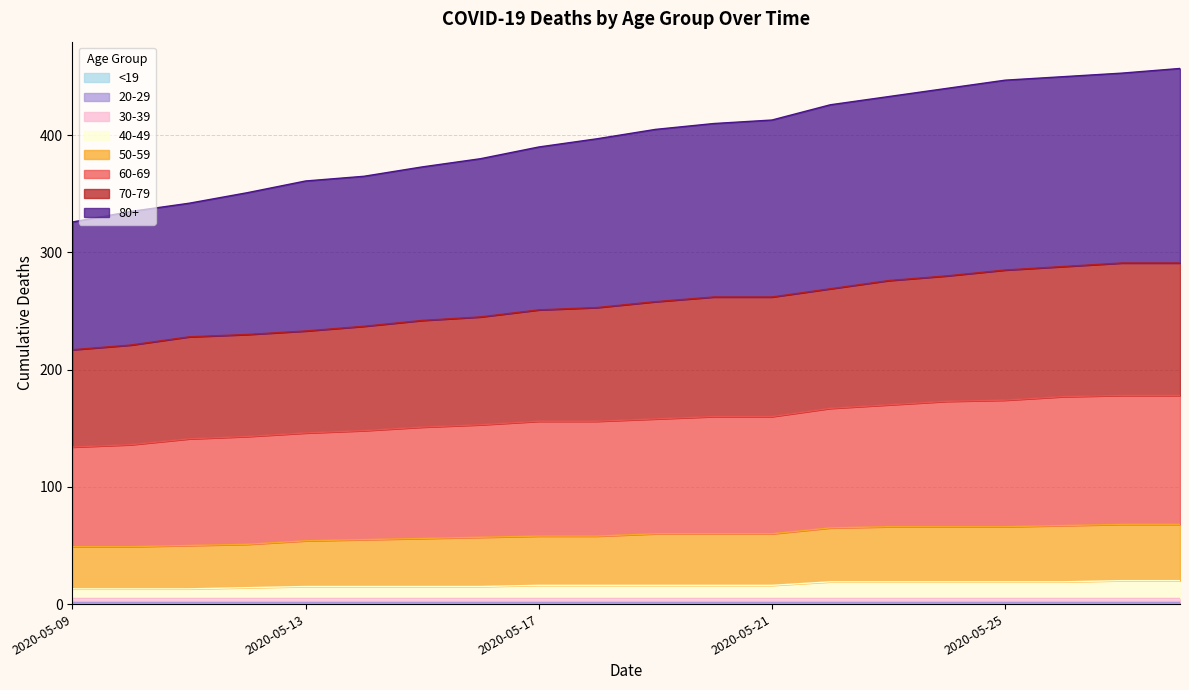

Which has a higher value, 2020-05-26 or 2020-05-24?

2020-05-26